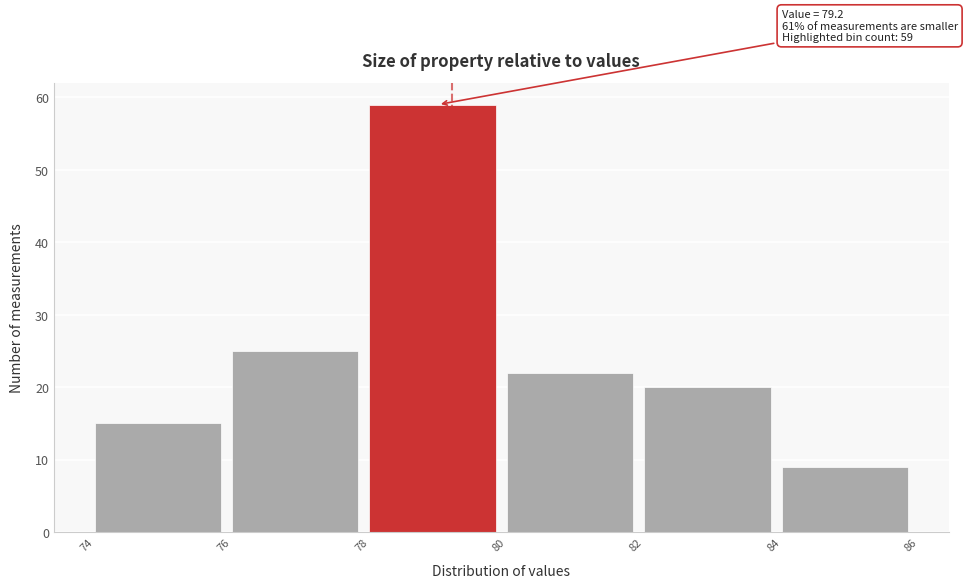

Over which range of the x-axis is the bar tallest?

78 to 80